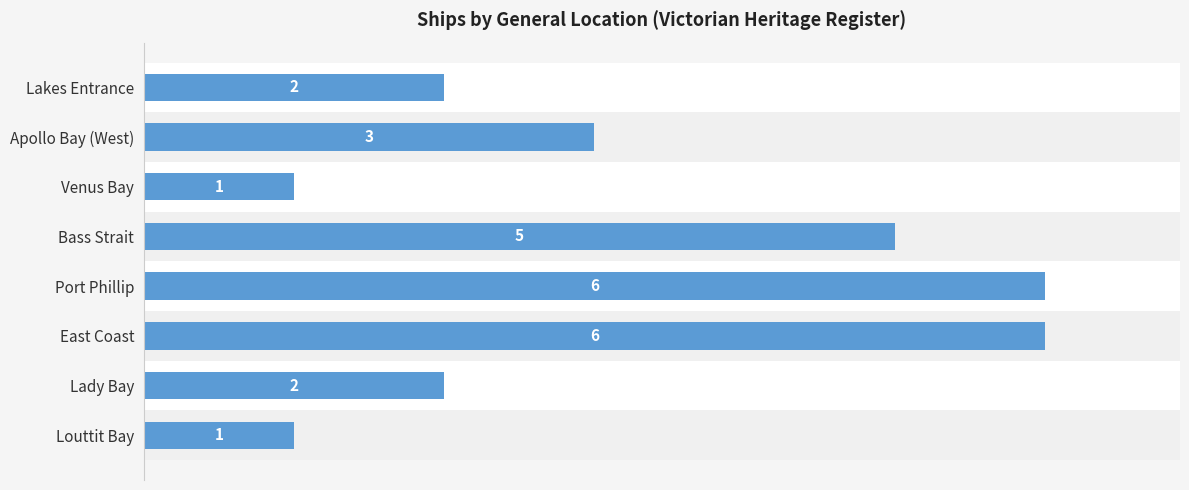

At which label is the value closest to 3?

Apollo Bay (West)